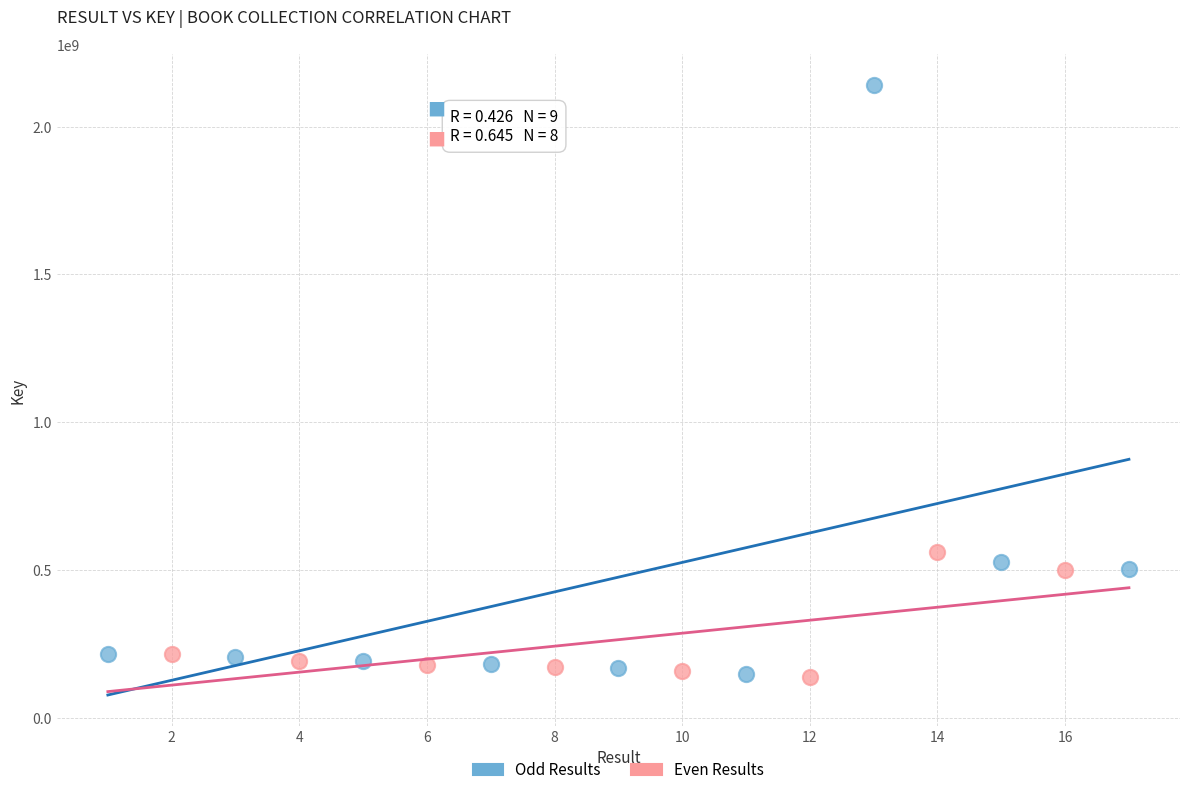

What are all the series names shown in the legend?

Odd Results, Even Results